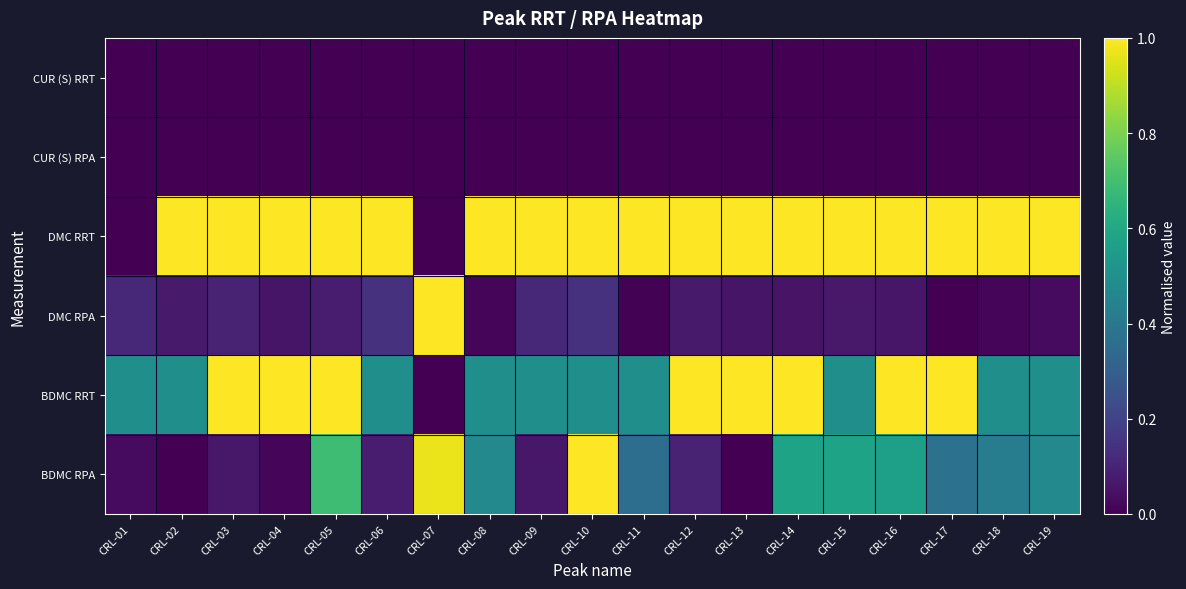

Reading left to right, extract all data points from this chart.

CUR (S) RRT: CRL-01=0.0	CRL-02=0.0	CRL-03=0.0	CRL-04=0.0	CRL-05=0.0	CRL-06=0.0	CRL-07=0.0	CRL-08=0.0	CRL-09=0.0	CRL-10=0.0	CRL-11=0.0	CRL-12=0.0	CRL-13=0.0	CRL-14=0.0	CRL-15=0.0	CRL-16=0.0	CRL-17=0.0	CRL-18=0.0	CRL-19=0.0
CUR (S) RPA: CRL-01=0.0	CRL-02=0.0	CRL-03=0.0	CRL-04=0.0	CRL-05=0.0	CRL-06=0.0	CRL-07=0.0	CRL-08=0.0	CRL-09=0.0	CRL-10=0.0	CRL-11=0.0	CRL-12=0.0	CRL-13=0.0	CRL-14=0.0	CRL-15=0.0	CRL-16=0.0	CRL-17=0.0	CRL-18=0.0	CRL-19=0.0
DMC RRT: CRL-01=0.0	CRL-02=1.0	CRL-03=1.0	CRL-04=1.0	CRL-05=1.0	CRL-06=1.0	CRL-07=0.0	CRL-08=1.0	CRL-09=1.0	CRL-10=1.0	CRL-11=1.0	CRL-12=1.0	CRL-13=1.0	CRL-14=1.0	CRL-15=1.0	CRL-16=1.0	CRL-17=1.0	CRL-18=1.0	CRL-19=1.0
DMC RPA: CRL-01=0.1	CRL-02=0.1	CRL-03=0.1	CRL-04=0.1	CRL-05=0.1	CRL-06=0.1	CRL-07=1.0	CRL-08=0.0	CRL-09=0.1	CRL-10=0.1	CRL-11=0.0	CRL-12=0.1	CRL-13=0.1	CRL-14=0.1	CRL-15=0.1	CRL-16=0.1	CRL-17=0.0	CRL-18=0.0	CRL-19=0.0
BDMC RRT: CRL-01=0.5	CRL-02=0.5	CRL-03=1.0	CRL-04=1.0	CRL-05=1.0	CRL-06=0.5	CRL-07=0.0	CRL-08=0.5	CRL-09=0.5	CRL-10=0.5	CRL-11=0.5	CRL-12=1.0	CRL-13=1.0	CRL-14=1.0	CRL-15=0.5	CRL-16=1.0	CRL-17=1.0	CRL-18=0.5	CRL-19=0.5
BDMC RPA: CRL-01=0.0	CRL-02=0.0	CRL-03=0.1	CRL-04=0.0	CRL-05=0.7	CRL-06=0.1	CRL-07=1.0	CRL-08=0.5	CRL-09=0.1	CRL-10=1.0	CRL-11=0.4	CRL-12=0.1	CRL-13=0.0	CRL-14=0.6	CRL-15=0.6	CRL-16=0.6	CRL-17=0.4	CRL-18=0.4	CRL-19=0.5